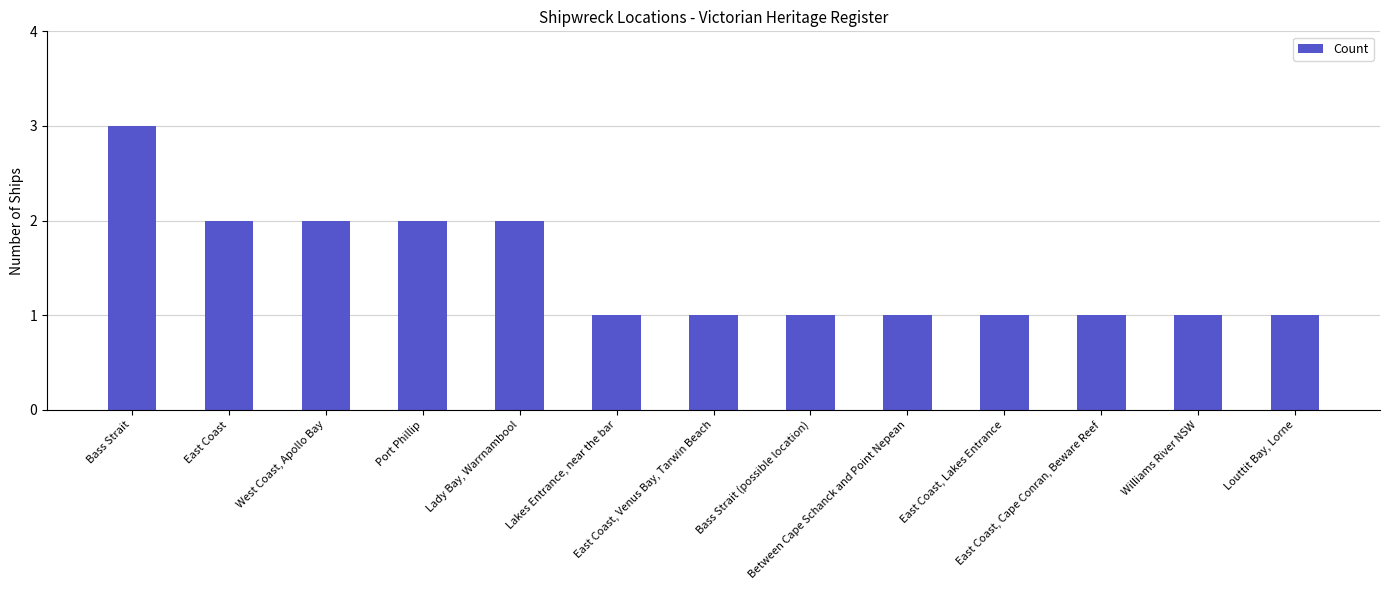

What is the change in value from West Coast, Apollo Bay to Between Cape Schanck and Point Nepean?

-1